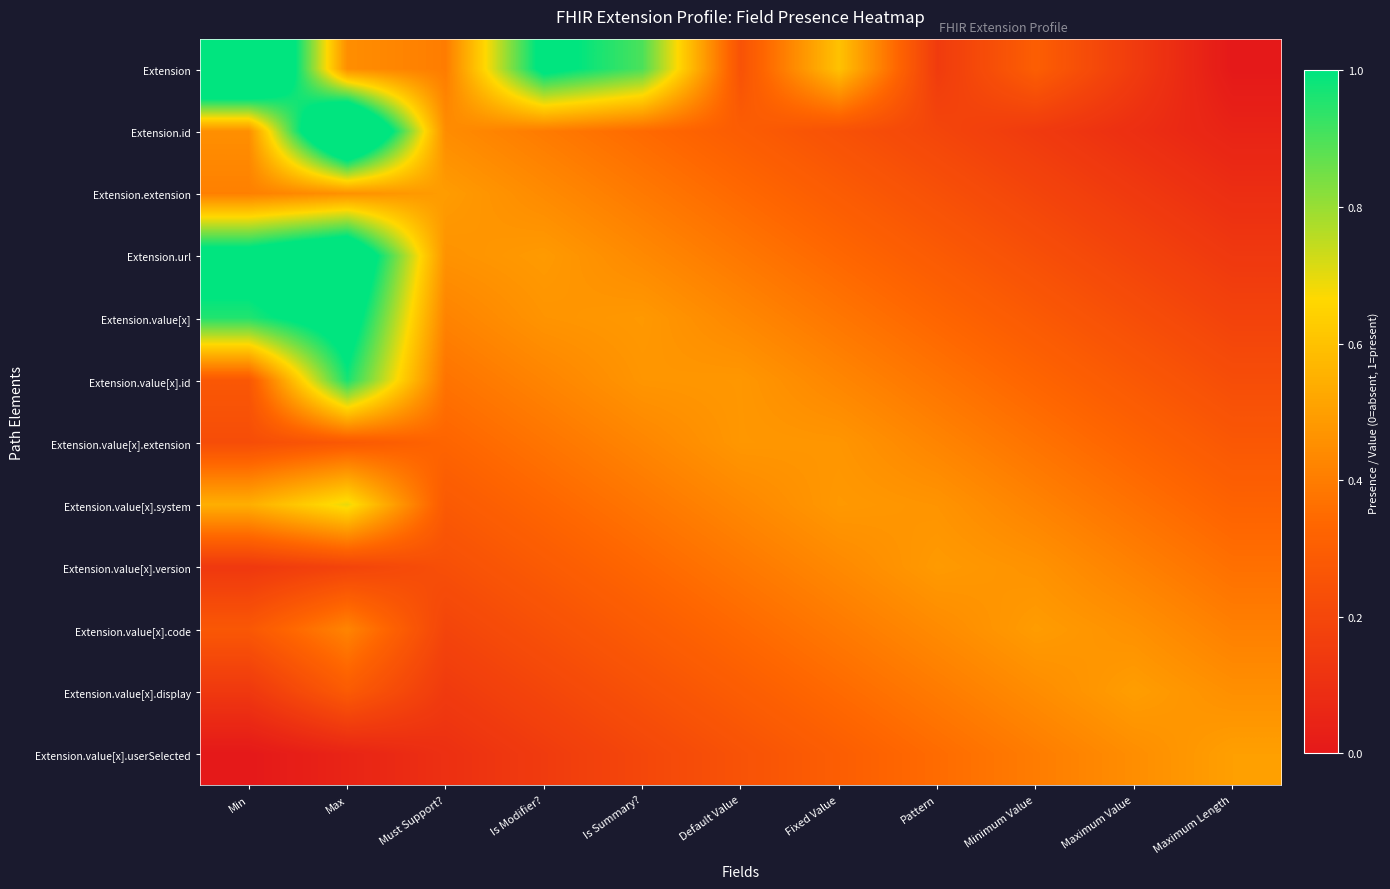

Reading right to left, extract all data points from this chart.

Extension: Maximum Length=0.0	Maximum Value=0.1	Minimum Value=0.3	Pattern=0.2	Fixed Value=0.6	Default Value=0.2	Is Summary?=0.9	Is Modifier?=1.0	Must Support?=0.4	Max=0.5	Min=1.5
Extension.id: Maximum Length=0.0	Maximum Value=0.1	Minimum Value=0.1	Pattern=0.2	Fixed Value=0.2	Default Value=0.3	Is Summary?=0.3	Is Modifier?=0.4	Must Support?=0.4	Max=1.5	Min=0.5
Extension.extension: Maximum Length=0.1	Maximum Value=0.1	Minimum Value=0.2	Pattern=0.2	Fixed Value=0.3	Default Value=0.3	Is Summary?=0.4	Is Modifier?=0.4	Must Support?=0.5	Max=0.5	Min=0.4
Extension.url: Maximum Length=0.1	Maximum Value=0.2	Minimum Value=0.2	Pattern=0.3	Fixed Value=0.3	Default Value=0.4	Is Summary?=0.4	Is Modifier?=0.5	Must Support?=0.5	Max=1.2	Min=1.1
Extension.value[x]: Maximum Length=0.2	Maximum Value=0.2	Minimum Value=0.3	Pattern=0.3	Fixed Value=0.4	Default Value=0.4	Is Summary?=0.5	Is Modifier?=0.5	Must Support?=0.4	Max=1.1	Min=1.0
Extension.value[x].id: Maximum Length=0.2	Maximum Value=0.3	Minimum Value=0.3	Pattern=0.4	Fixed Value=0.4	Default Value=0.5	Is Summary?=0.5	Is Modifier?=0.4	Must Support?=0.4	Max=1.0	Min=0.3
Extension.value[x].extension: Maximum Length=0.3	Maximum Value=0.3	Minimum Value=0.4	Pattern=0.4	Fixed Value=0.5	Default Value=0.5	Is Summary?=0.4	Is Modifier?=0.4	Must Support?=0.3	Max=0.3	Min=0.2
Extension.value[x].system: Maximum Length=0.3	Maximum Value=0.4	Minimum Value=0.4	Pattern=0.5	Fixed Value=0.5	Default Value=0.4	Is Summary?=0.4	Is Modifier?=0.3	Must Support?=0.3	Max=0.7	Min=0.5
Extension.value[x].version: Maximum Length=0.4	Maximum Value=0.4	Minimum Value=0.5	Pattern=0.5	Fixed Value=0.4	Default Value=0.4	Is Summary?=0.3	Is Modifier?=0.3	Must Support?=0.2	Max=0.2	Min=0.1
Extension.value[x].code: Maximum Length=0.4	Maximum Value=0.5	Minimum Value=0.5	Pattern=0.4	Fixed Value=0.4	Default Value=0.3	Is Summary?=0.3	Is Modifier?=0.2	Must Support?=0.2	Max=0.4	Min=0.3
Extension.value[x].display: Maximum Length=0.5	Maximum Value=0.5	Minimum Value=0.4	Pattern=0.4	Fixed Value=0.3	Default Value=0.3	Is Summary?=0.2	Is Modifier?=0.2	Must Support?=0.1	Max=0.3	Min=0.1
Extension.value[x].userSelected: Maximum Length=0.5	Maximum Value=0.5	Minimum Value=0.4	Pattern=0.3	Fixed Value=0.3	Default Value=0.2	Is Summary?=0.2	Is Modifier?=0.2	Must Support?=0.1	Max=0.0	Min=0.0